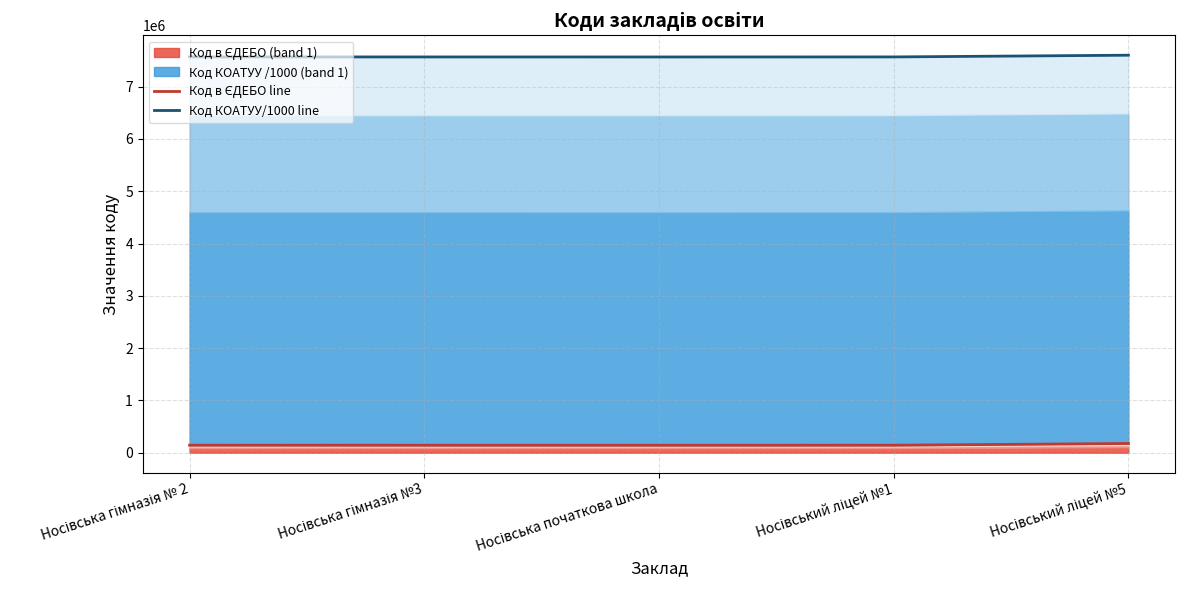

Reading left to right, transcribe all the data shown in this chart.

Код в ЄДЕБО line: 143954.0	143347.0	142827.0	143693.0	176483.0
Код КОАТУУ/1000 line: 7567764.1	7567157.1	7566637.1	7567503.1	7600293.1